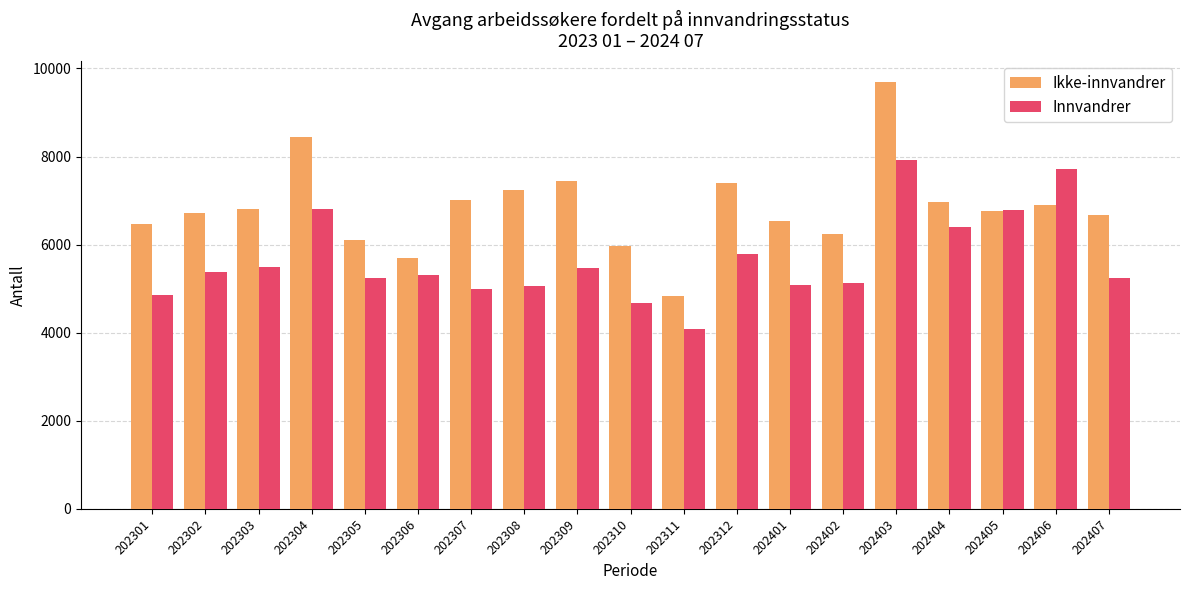

Rank the series at 202304 from highest to lowest value.

Ikke-innvandrer, Innvandrer